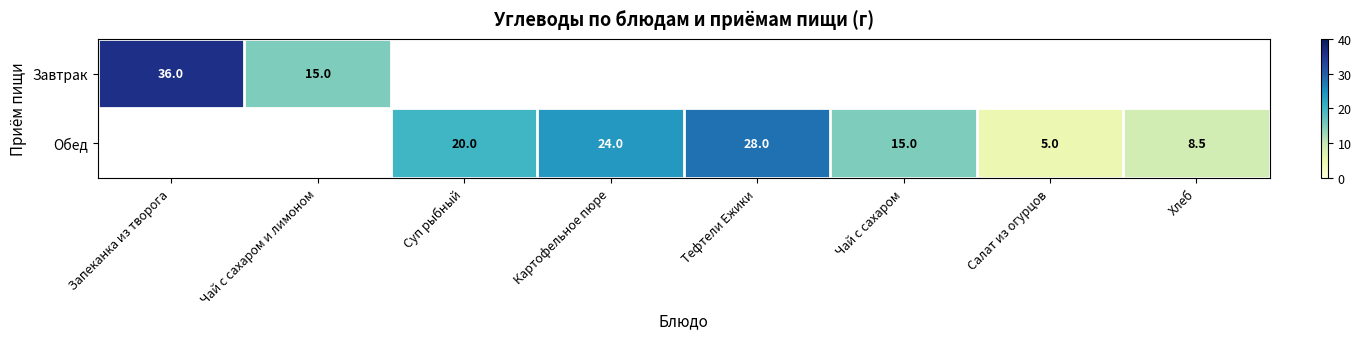

The value of Обед at Хлеб is 8.5. True or false?

True